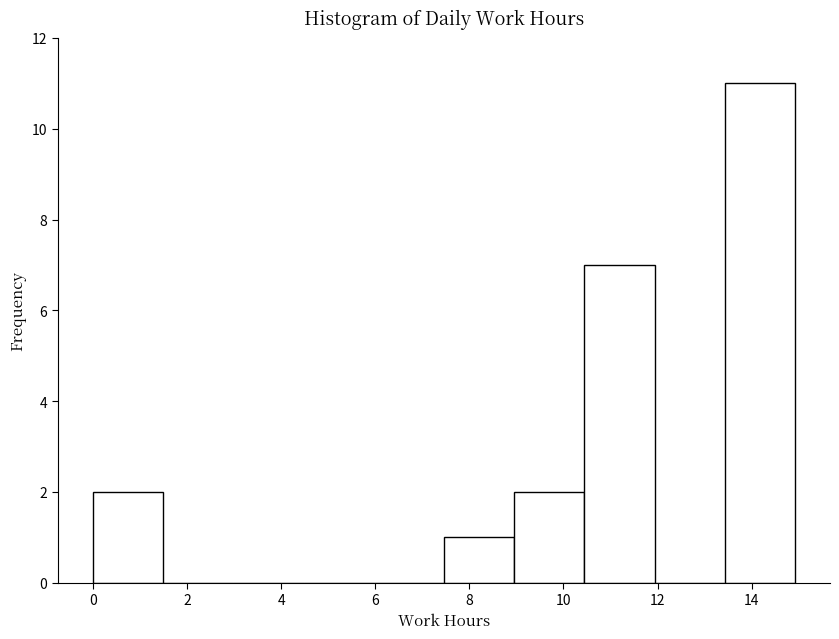

Reading left to right, list every bar in this chart as the range it spans on the x-axis followed by its height. Neither the bar edges nor the heights are printed on the chart, so give them approximately, as read against the axes.

0.0 to 1.4: 2
1.4 to 3.0: 0
3.0 to 4.4: 0
4.4 to 6.0: 0
6.0 to 7.4: 0
7.4 to 9.0: 1
9.0 to 10.4: 2
10.4 to 12.0: 7
12.0 to 13.4: 0
13.4 to 15.0: 11